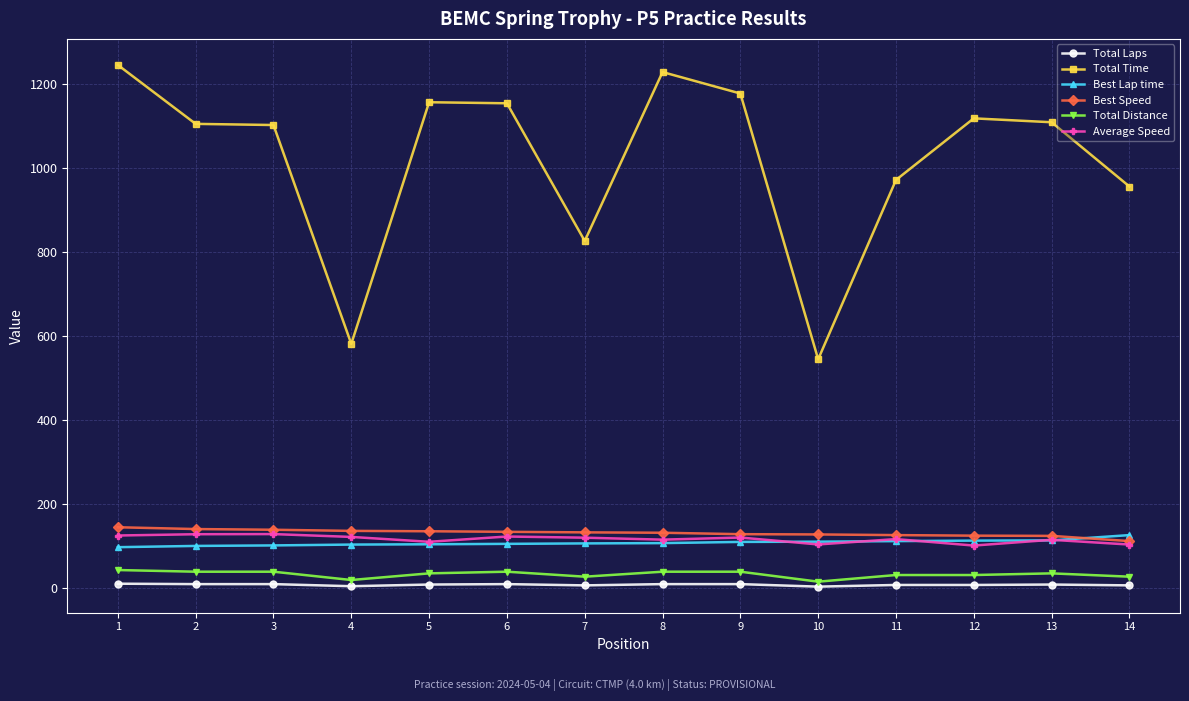

What is the sum of the Best Lap time values at 6 and 14?

232.6